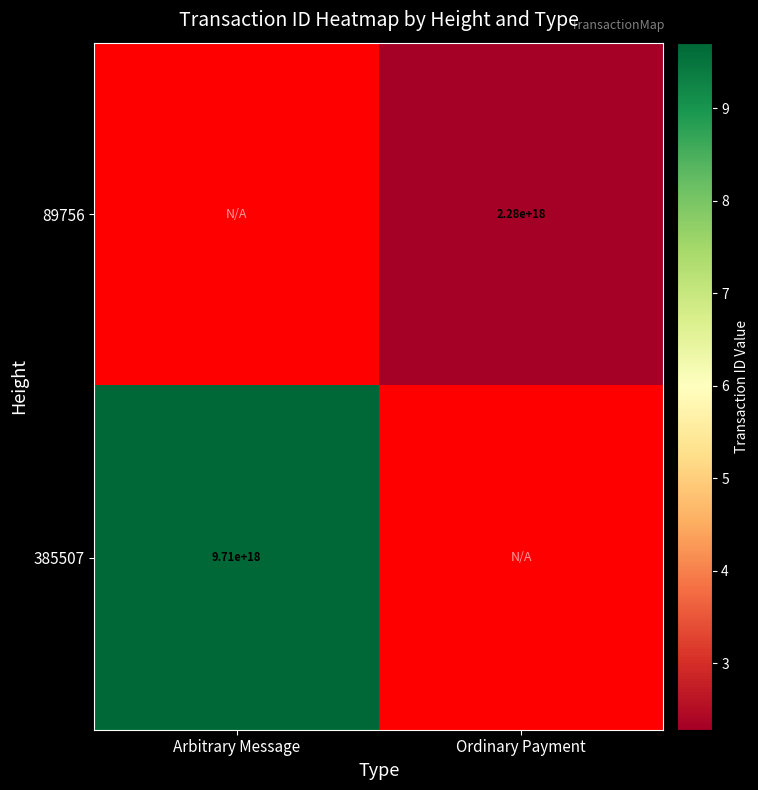

True or false: 385507 has a value of 9710000000000000000 at Arbitrary Message.

True